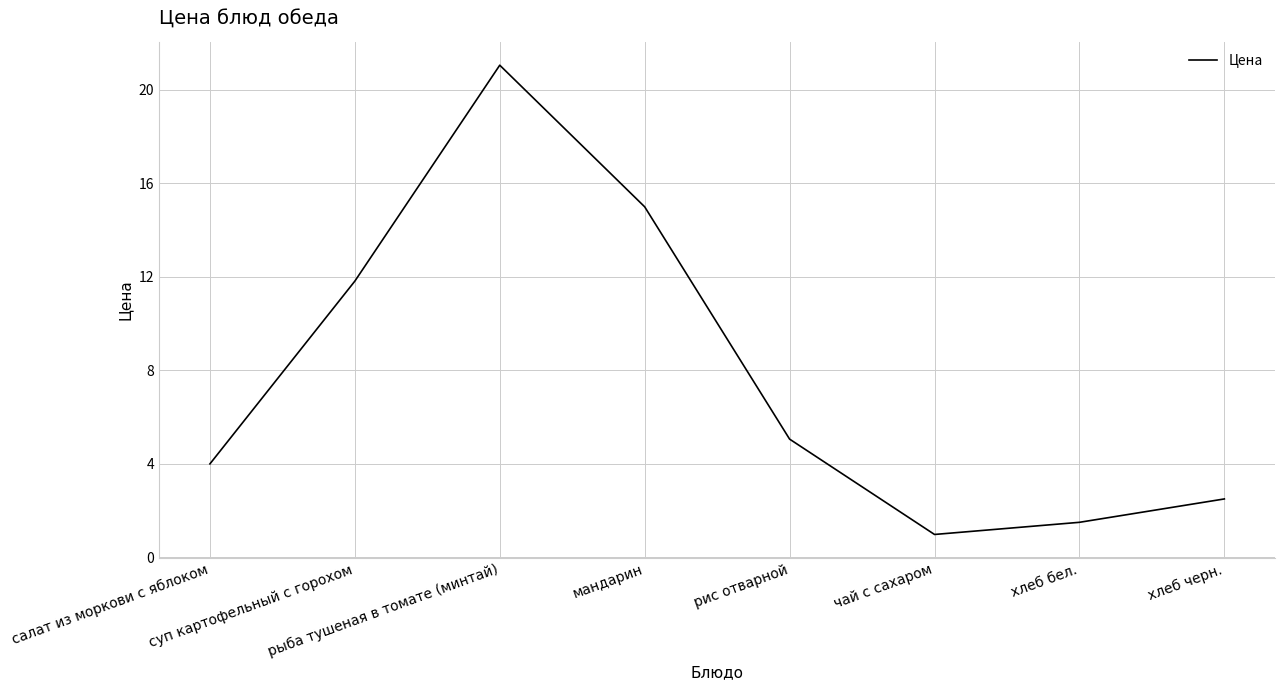

How many values are below 5?

4